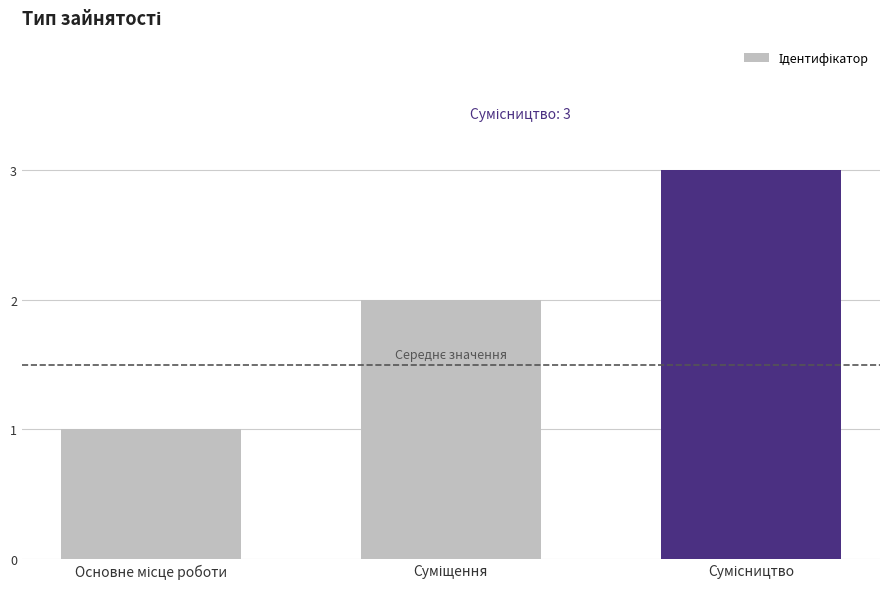

What is the maximum value shown in the chart?

3